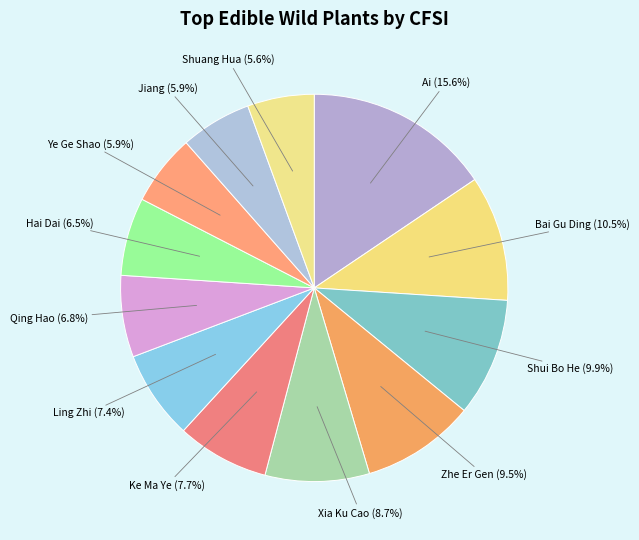

How many segments does this pie chart have?

12